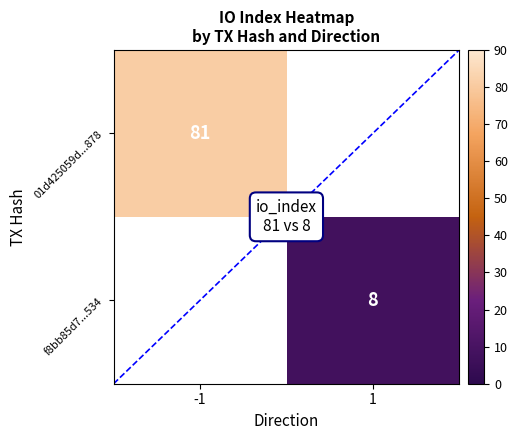

True or false: 01d425059d...878 has a value of 117 at -1.

False